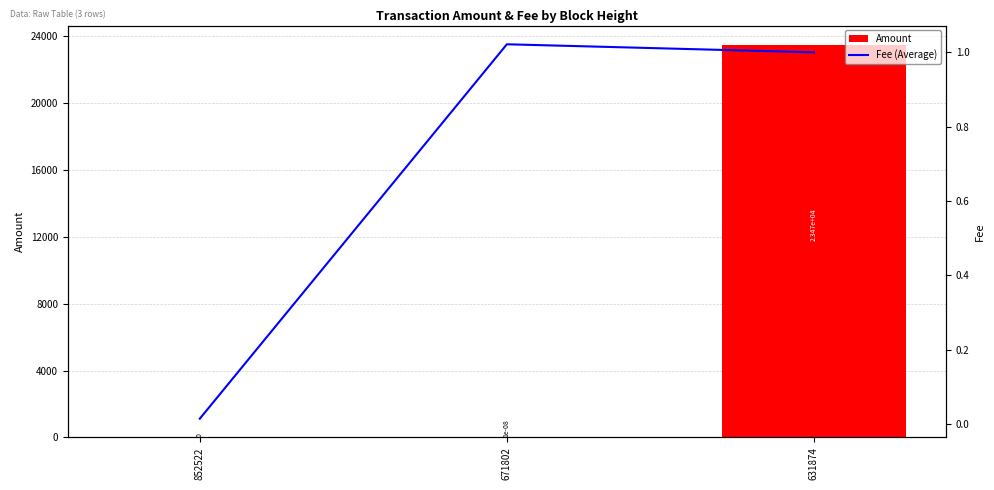

Between 852522 and 631874, which series saw the biggest shift?

Amount